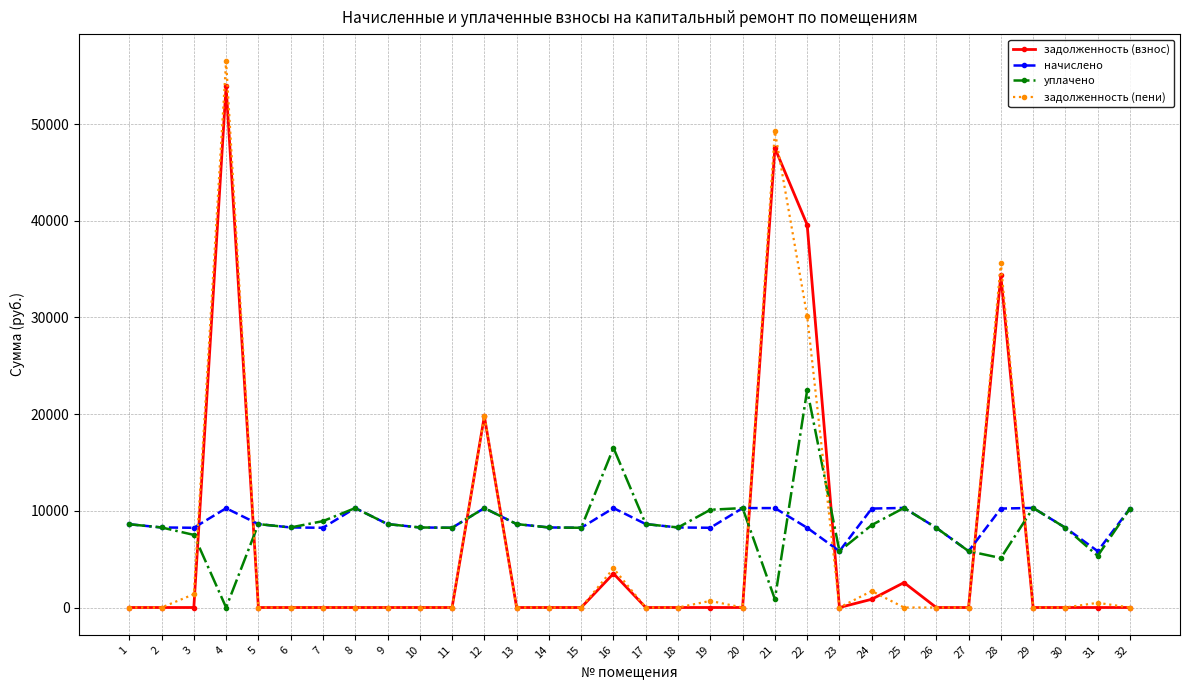

True or false: задолженность (пени) has a value of 38583.5 at 26.

False